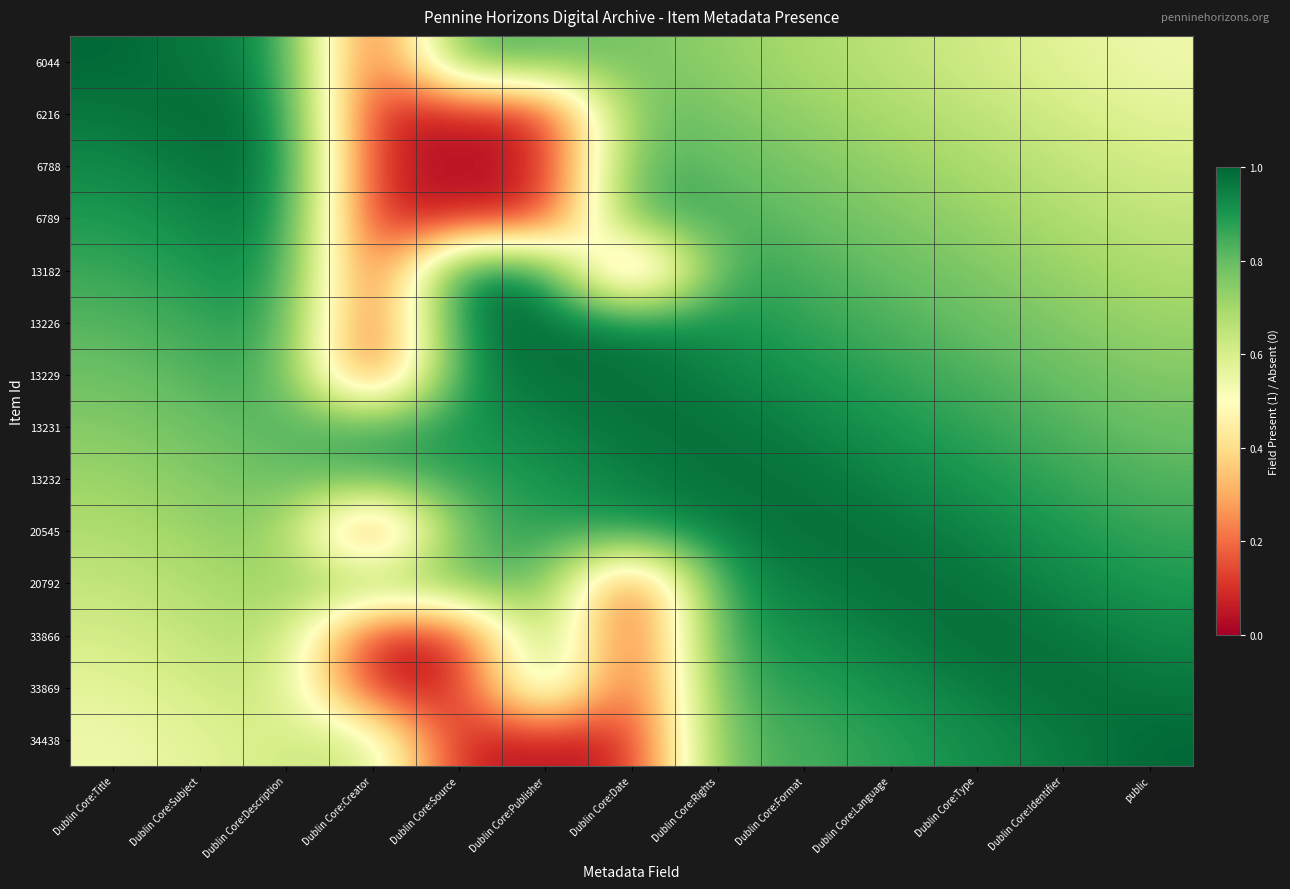

Which series changed the most between Dublin Core:Publisher and Dublin Core:Format?

34438